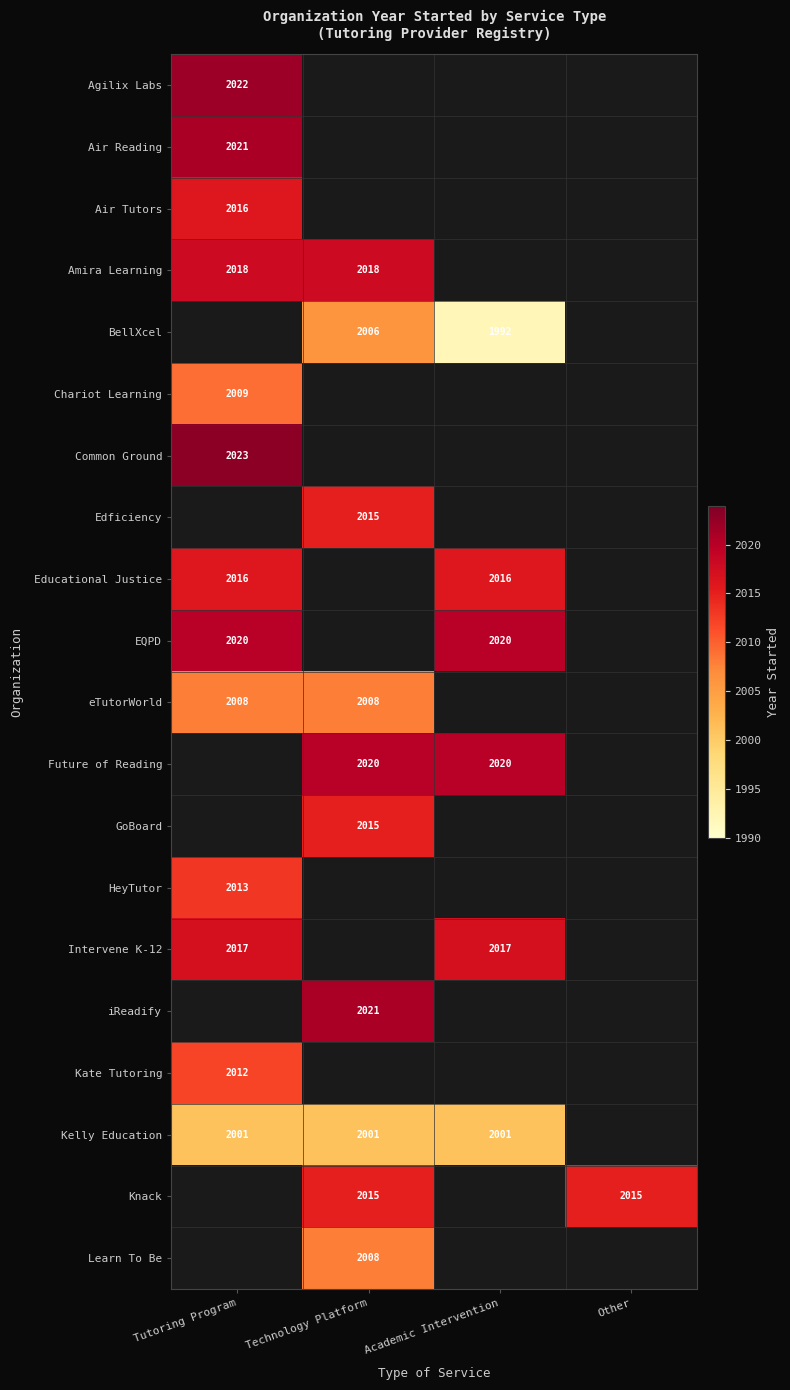

The Kelly Education series shows 2001 at Academic Intervention. True or false?

True